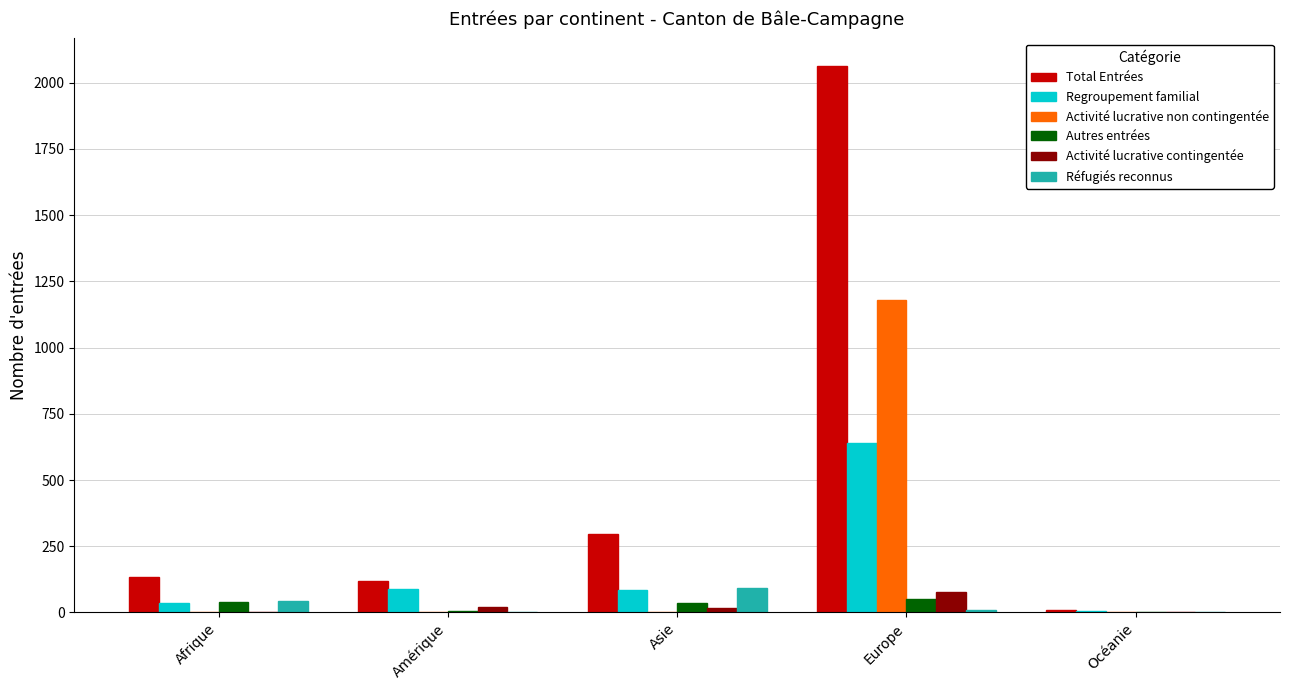

Which series has the largest total across all categories?

Total Entrées